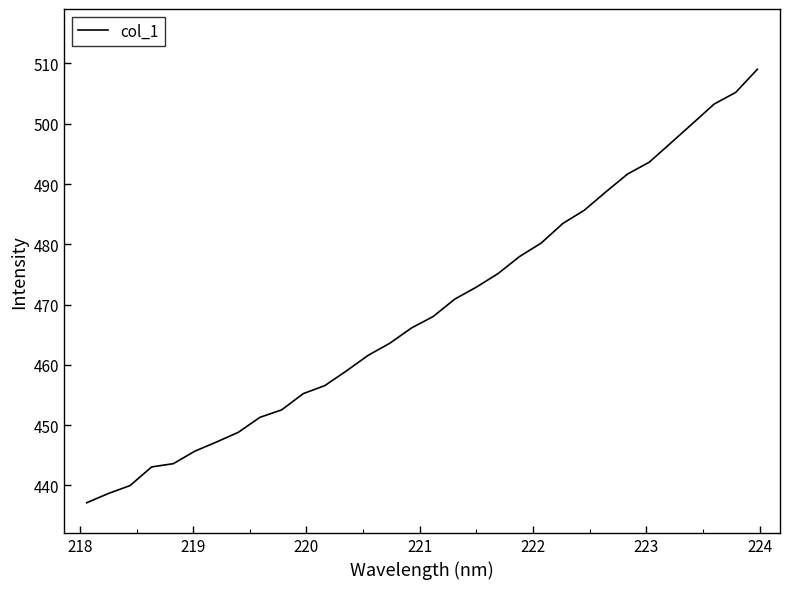

What is the greatest value displayed?

509.0